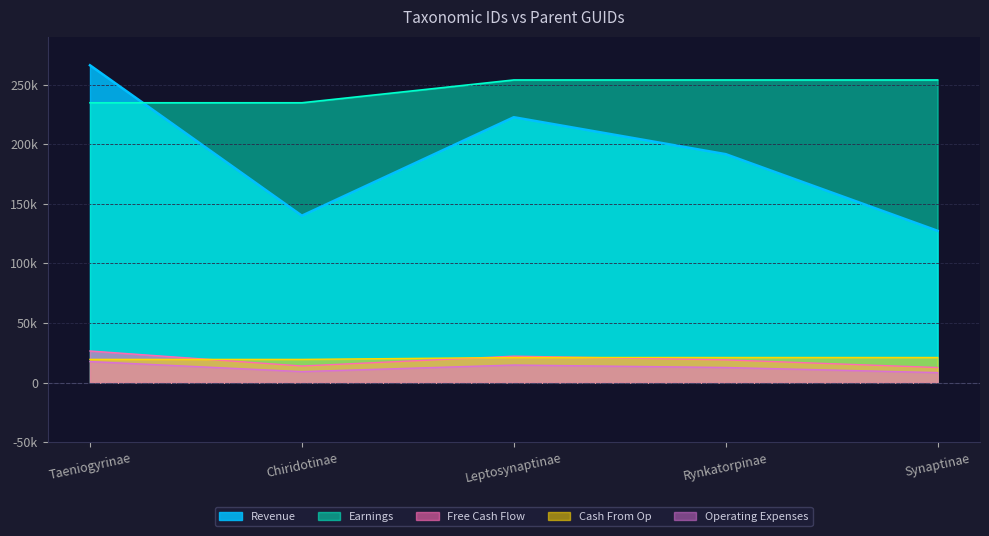

At which category does the chart reach its minimum across all series?

Synaptinae